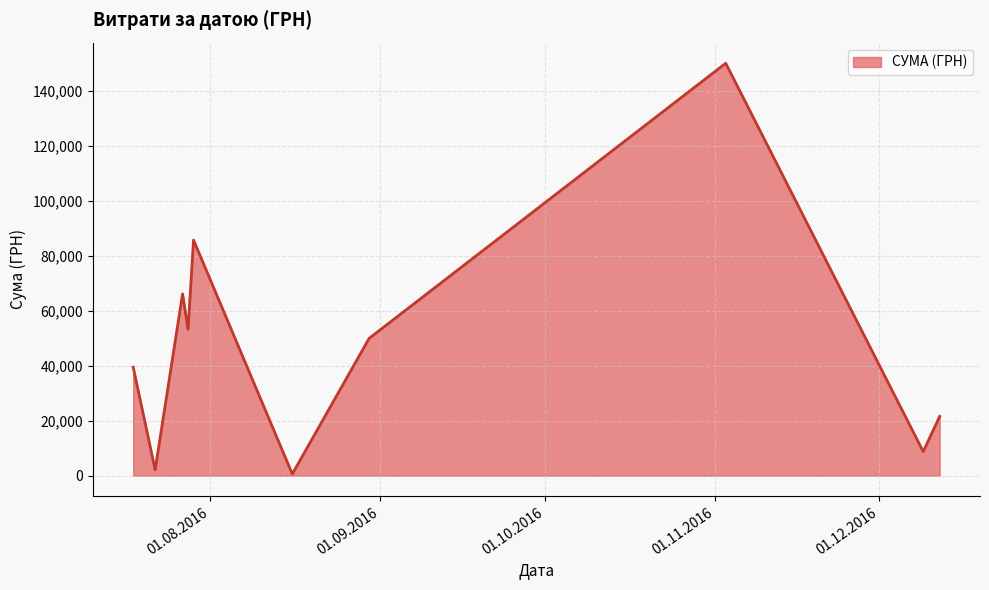

What is the greatest value displayed?

150216.7